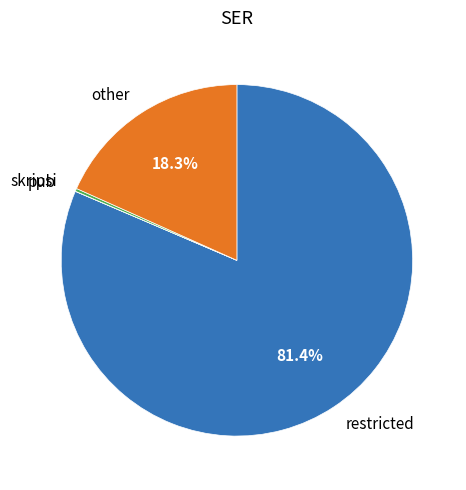

Which slice represents more than half of the pie?

restricted